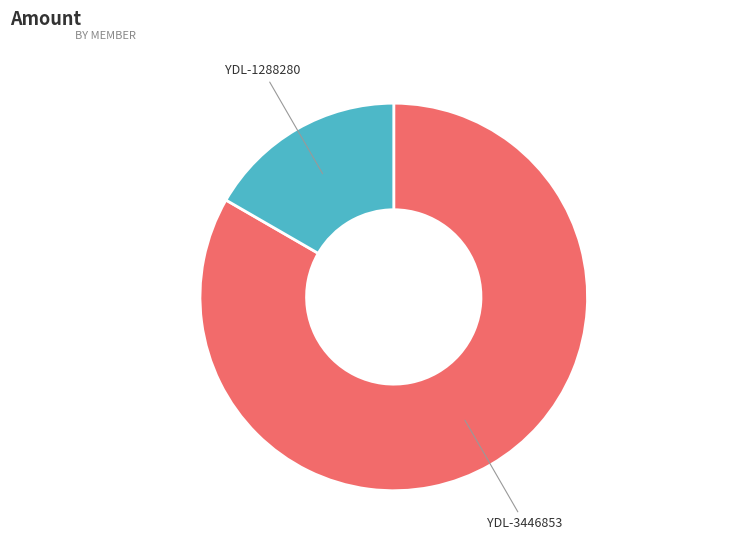

The YDL-1288280 slice represents 17% of the pie. True or false?

True